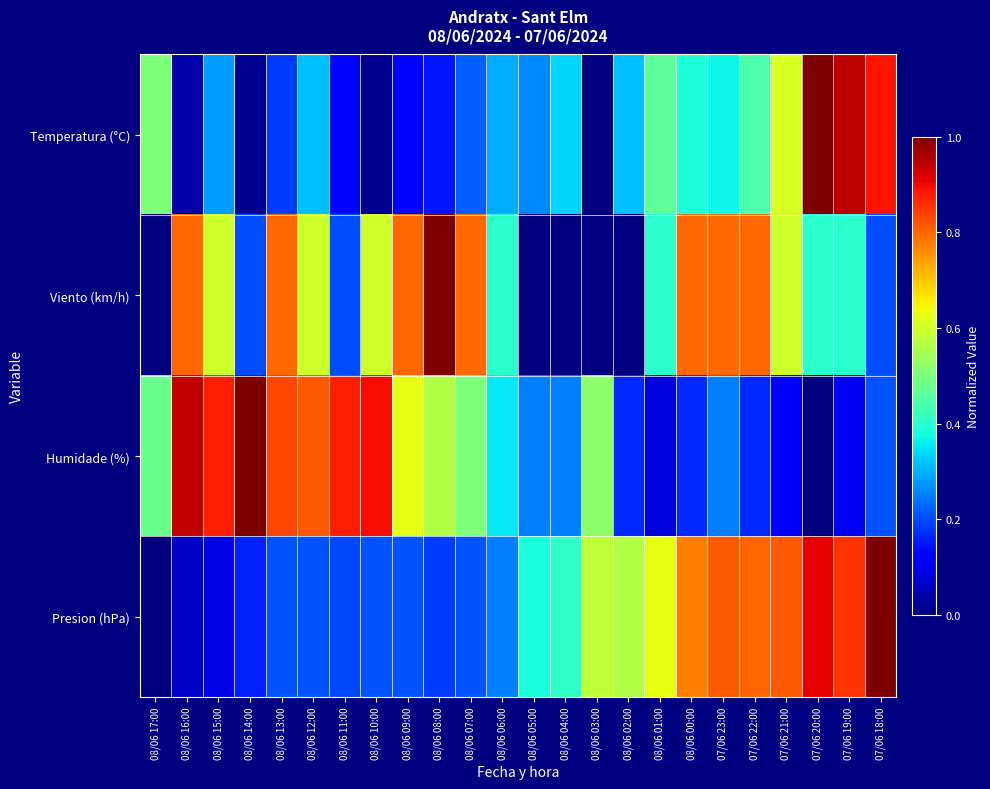

At which category is the sum across all series the highest?

07/06 20:00